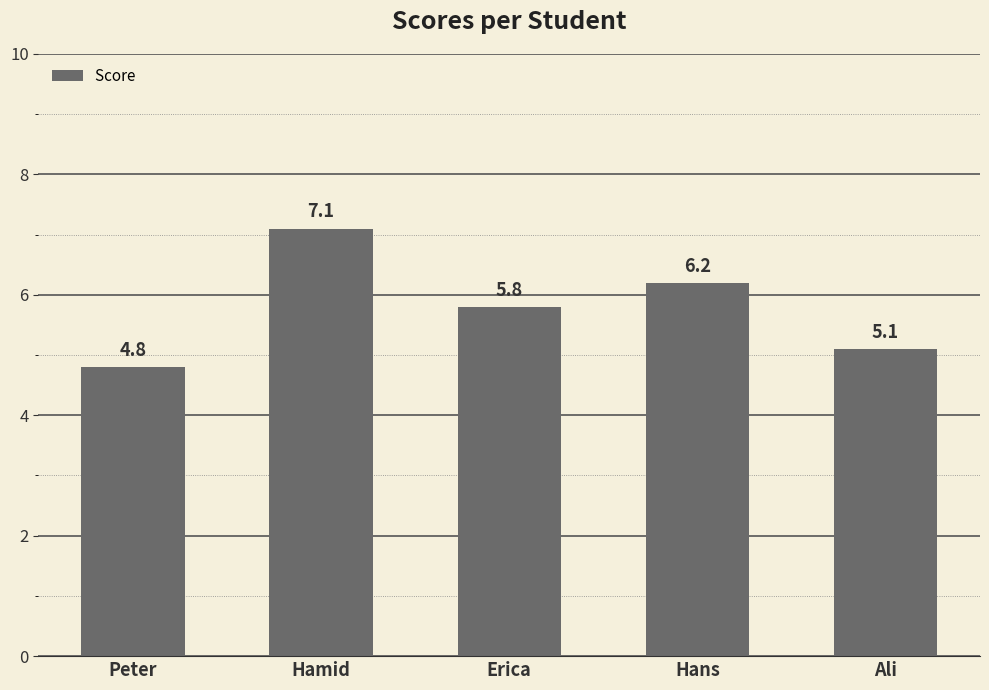

What is the change in value from Peter to Hans?

+1.4